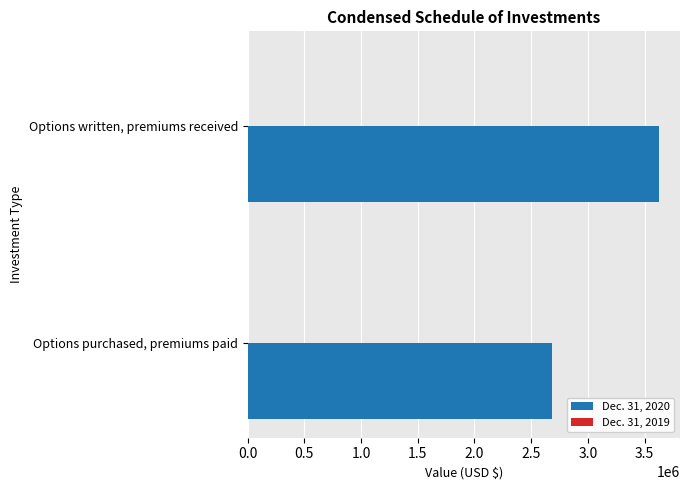

What is the sum of the values at Options written, premiums received and Options purchased, premiums paid?

6311600